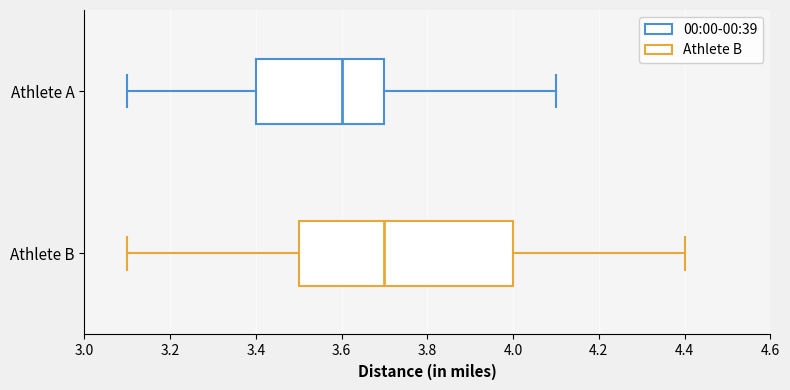

Reading bottom to top, read every box against the x-axis: the position of its median line, the range the box covers, and the ends of its whiskers. The values are not printed on the chart, so give them approximately, as read against the axis.

Athlete B: median 3.7, box 3.5 to 4.0, whiskers 3.1 to 4.4
Athlete A: median 3.6, box 3.4 to 3.7, whiskers 3.1 to 4.1